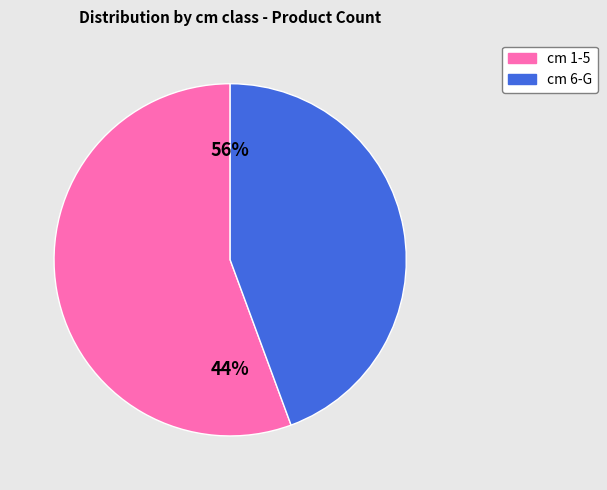

The 9 slice represents 1% of the pie. True or false?

False